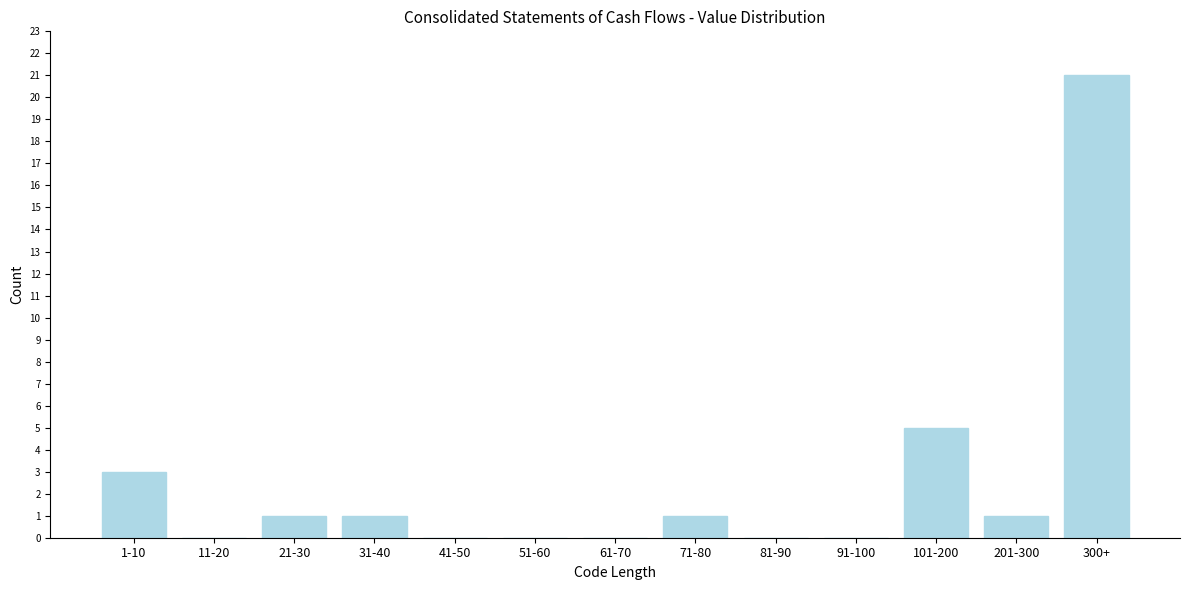

Reading left to right, extract all data points from this chart.

1-10=3	11-20=0	21-30=1	31-40=1	41-50=0	51-60=0	61-70=0	71-80=1	81-90=0	91-100=0	101-200=5	201-300=1	300+=21